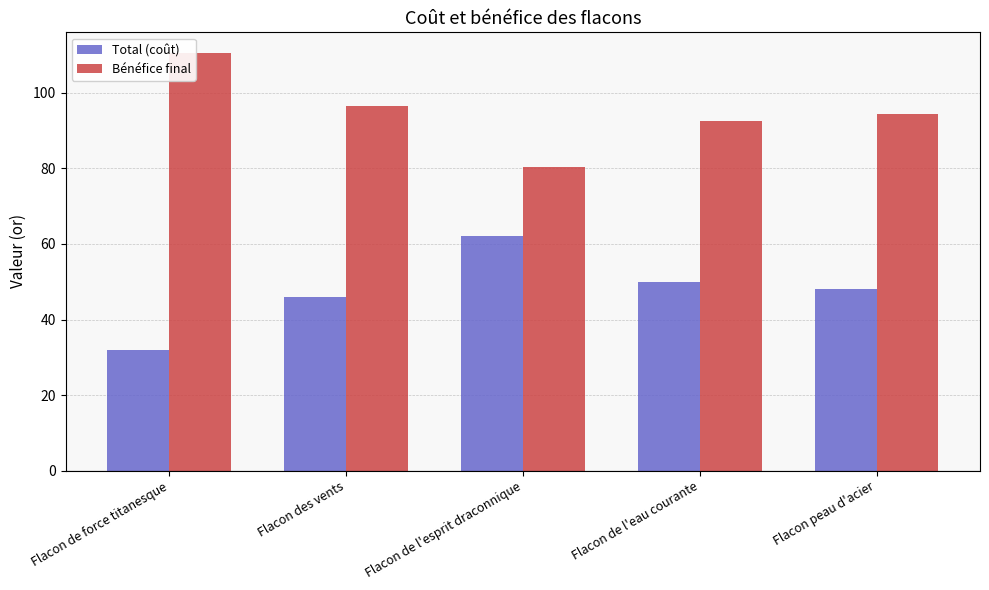

Which series has the largest total across all categories?

Bénéfice final